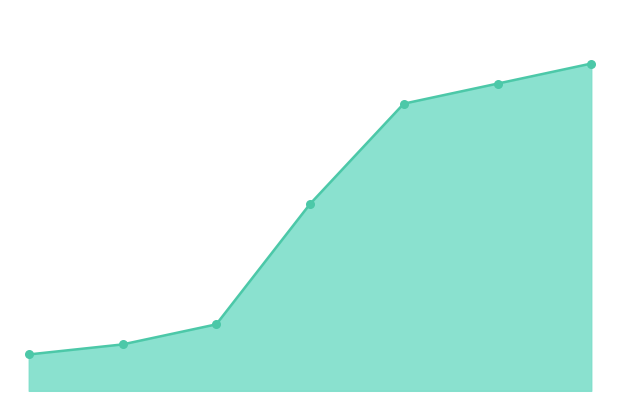

Approximately how many times larger is the value at 6 compared to 2?

4.9